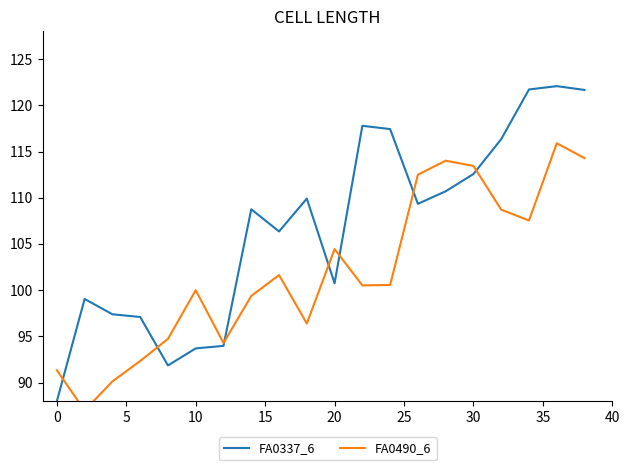

Is it true that FA0337_6 equals 100.8 at 20?

True